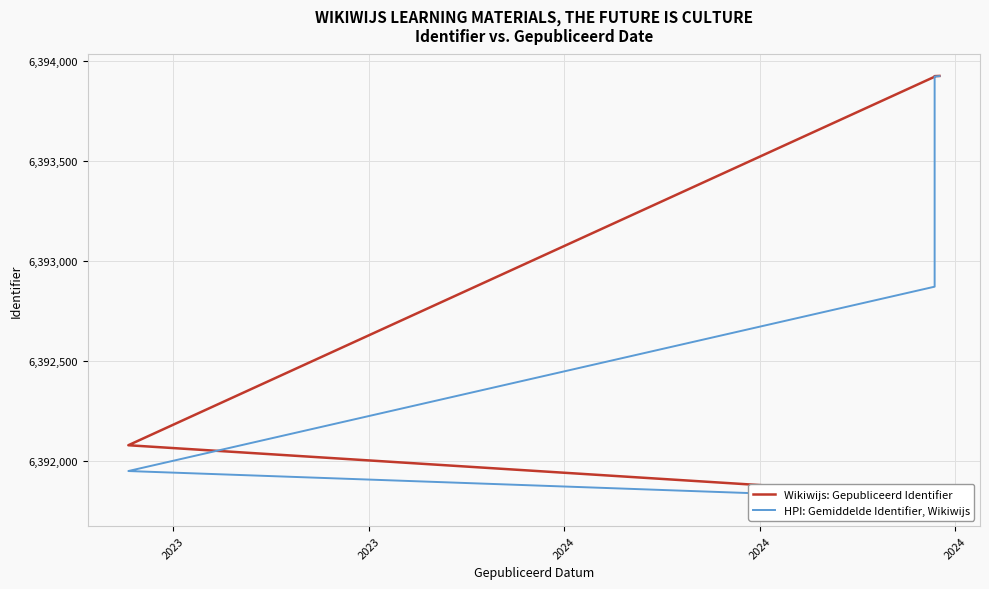

What is the difference between the maximum and second lowest values in the Wikiwijs: Gepubliceerd Identifier series?

2141